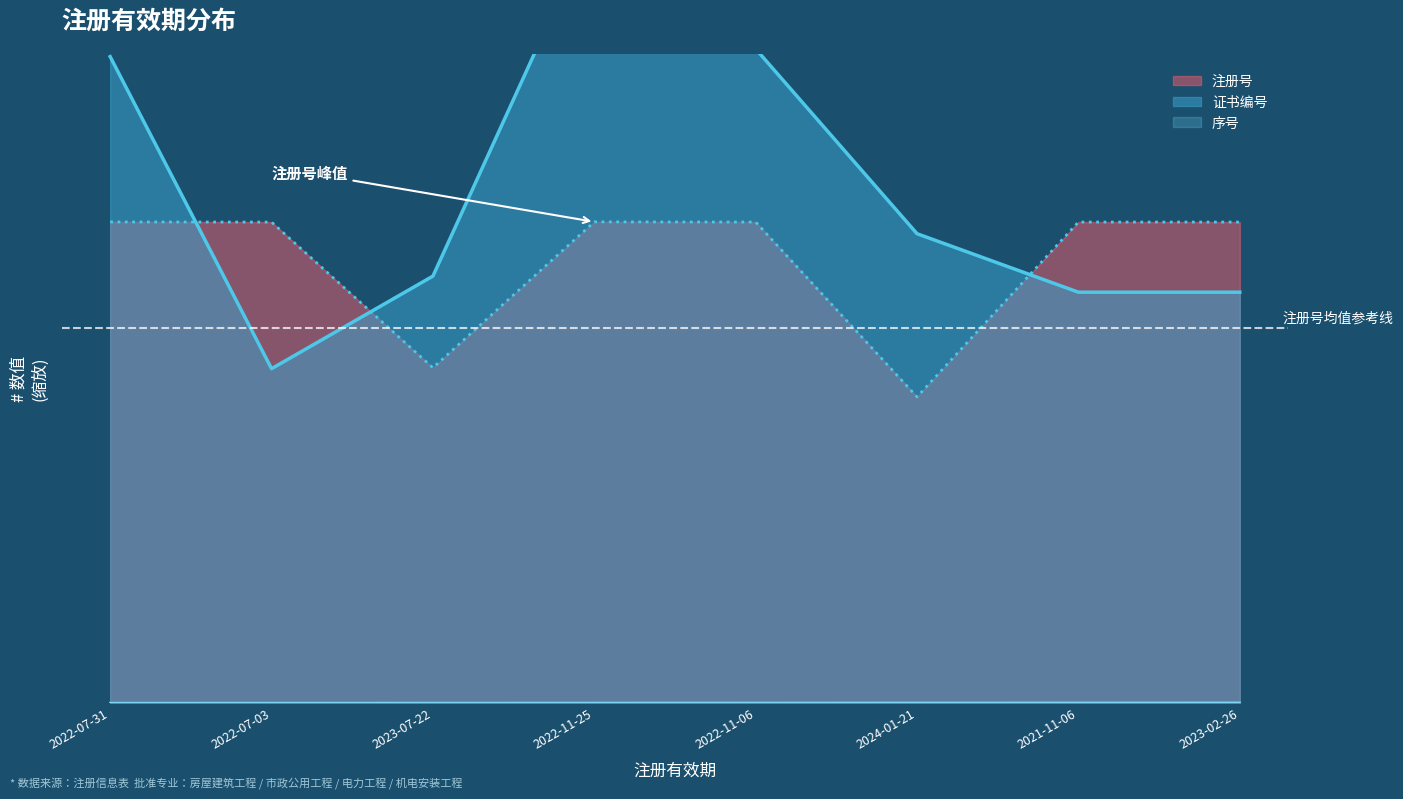

True or false: 注册号 has a value of 35293.2 at 2024-01-21.

False